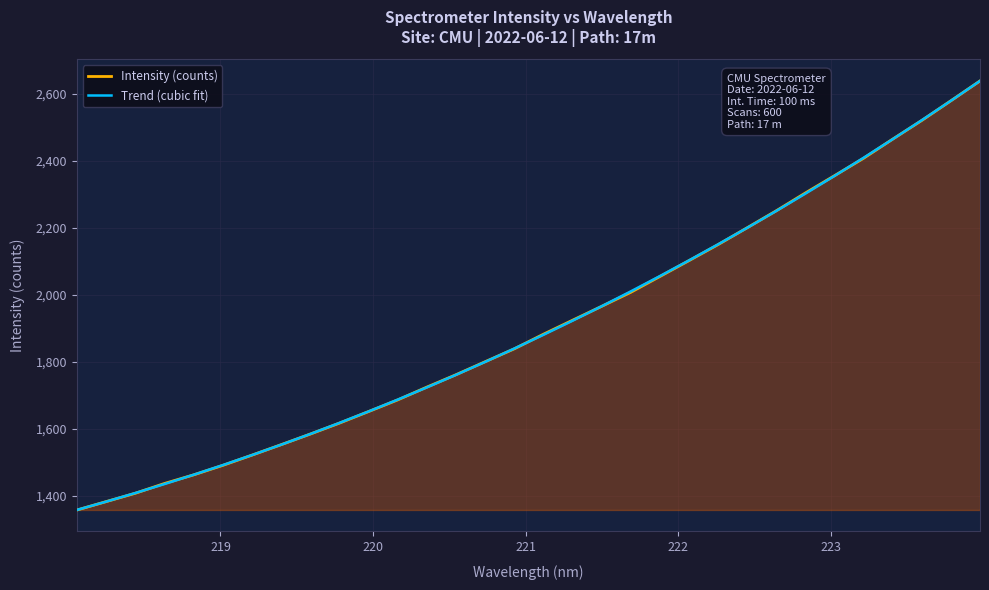

What is the highest value of the Trend (cubic fit) series?

2639.0